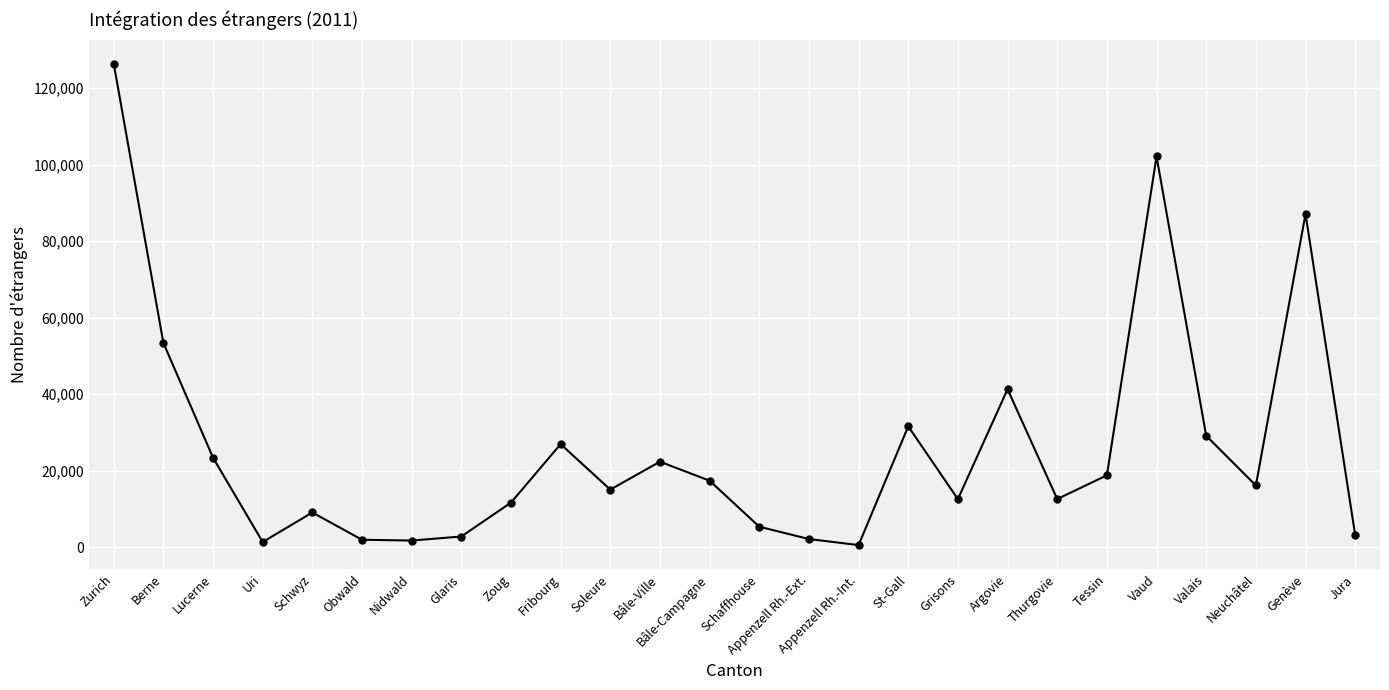

The chart shows a value of 49660 at Valais. True or false?

False